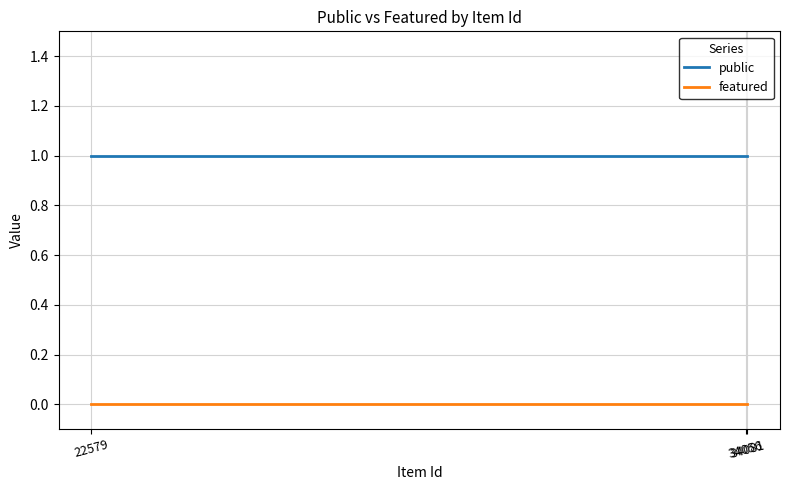

Reading left to right, what are all the values shown in this chart?

public: 34081=1	34056=1	22579=1
featured: 34081=0	34056=0	22579=0